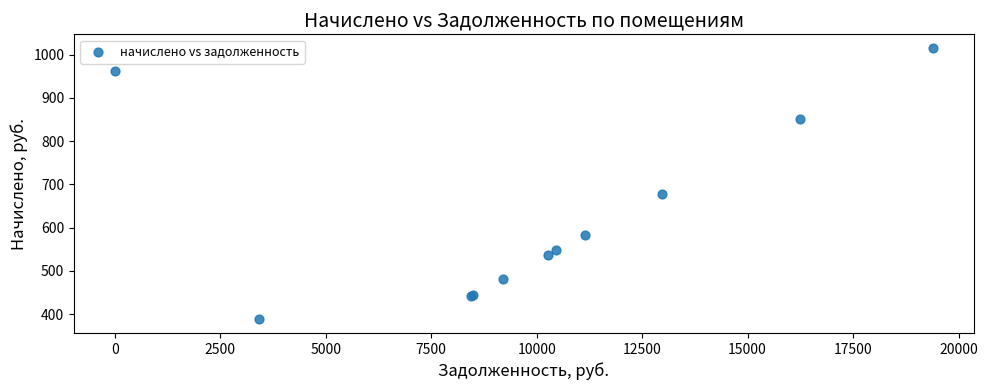

What Y value in the scatter plot is closest to 701?

678.7